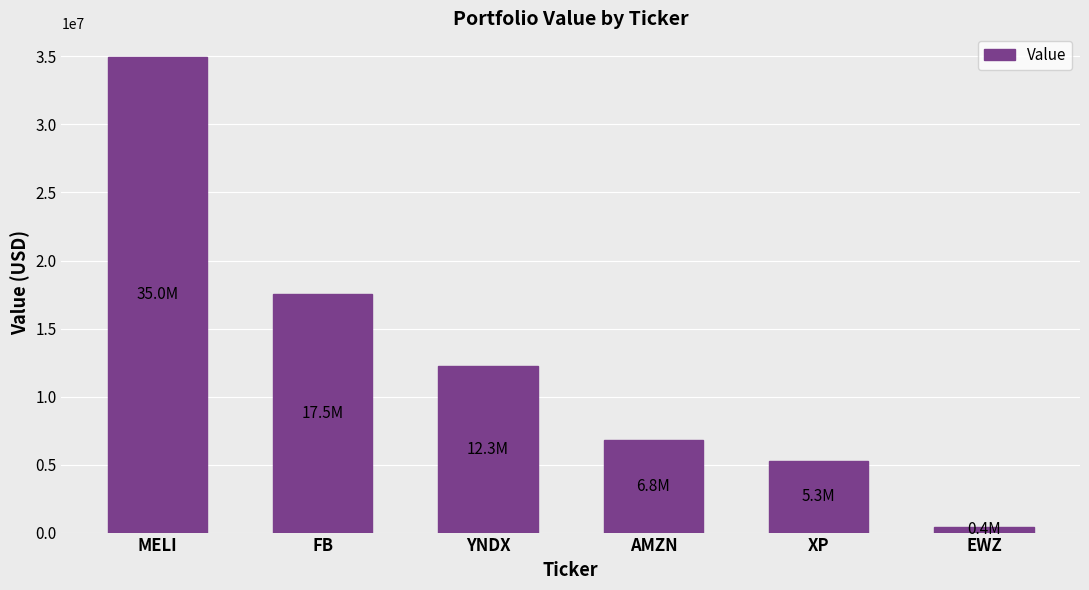

How many data points does each series have?

6